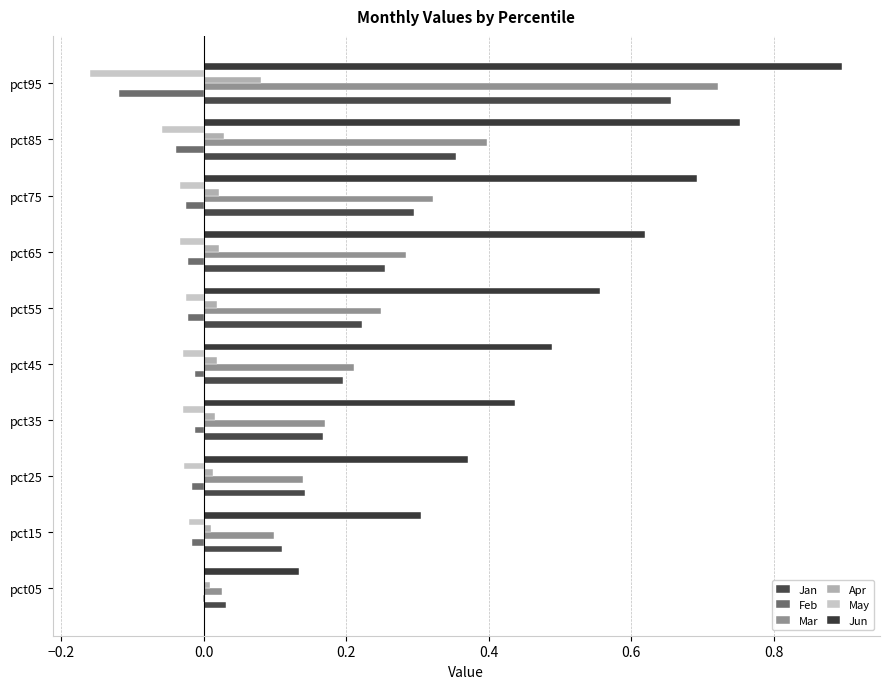

How many categories are shown in the chart?

10